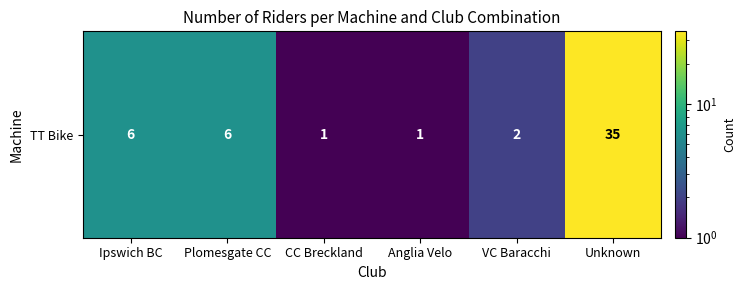

Where is the data nearest to the value 18?

Ipswich BC